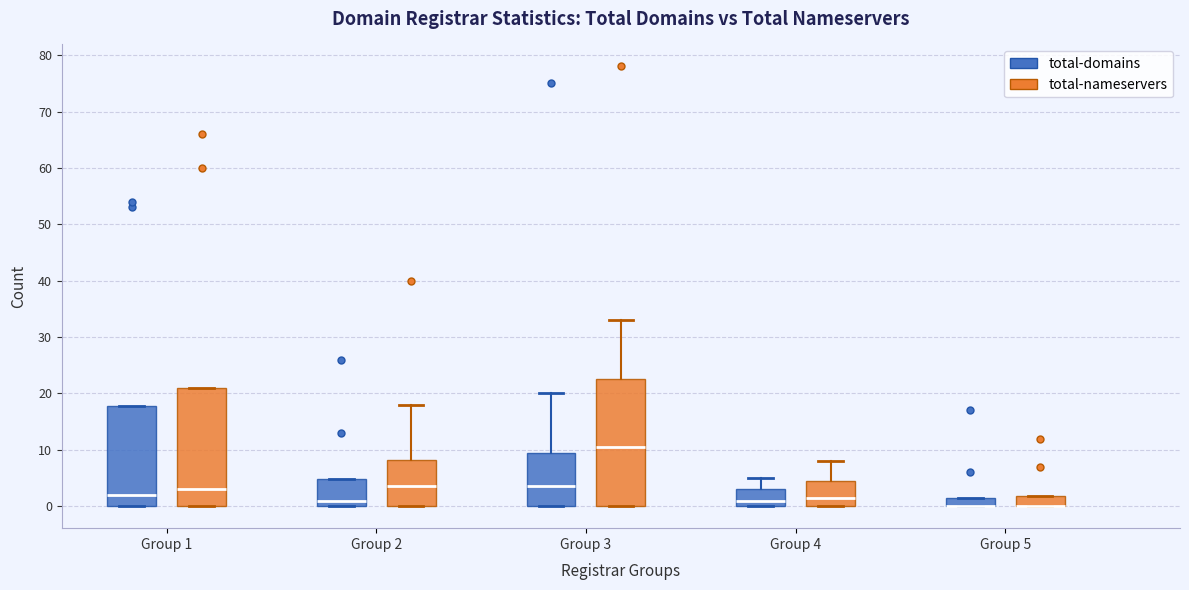

Reading left to right, read every box against the y-axis: the position of its median line, the range the box covers, and the ends of its whiskers. The values are not printed on the chart, so give them approximately, as read against the axis.

Group 1 (total-domains): median 2, box 0 to 18, whiskers 0 to 18
Group 1 (total-nameservers): median 3, box 0 to 21, whiskers 0 to 21
Group 2 (total-domains): median 1, box 0 to 5, whiskers 0 to 5
Group 2 (total-nameservers): median 4, box 0 to 8, whiskers 0 to 18
Group 3 (total-domains): median 4, box 0 to 10, whiskers 0 to 20
Group 3 (total-nameservers): median 11, box 0 to 23, whiskers 0 to 33
Group 4 (total-domains): median 1, box 0 to 3, whiskers 0 to 5
Group 4 (total-nameservers): median 2, box 0 to 5, whiskers 0 to 8
Group 5 (total-domains): median 0 (drawn on the box's lower edge), box 0 to 2, whiskers 0 to 2
Group 5 (total-nameservers): median 0 (drawn on the box's lower edge), box 0 to 2, whiskers 0 to 2